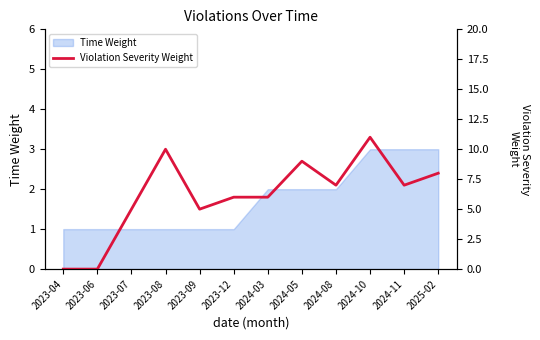

Is it true that Time Weight equals 3 at 2025-02?

True